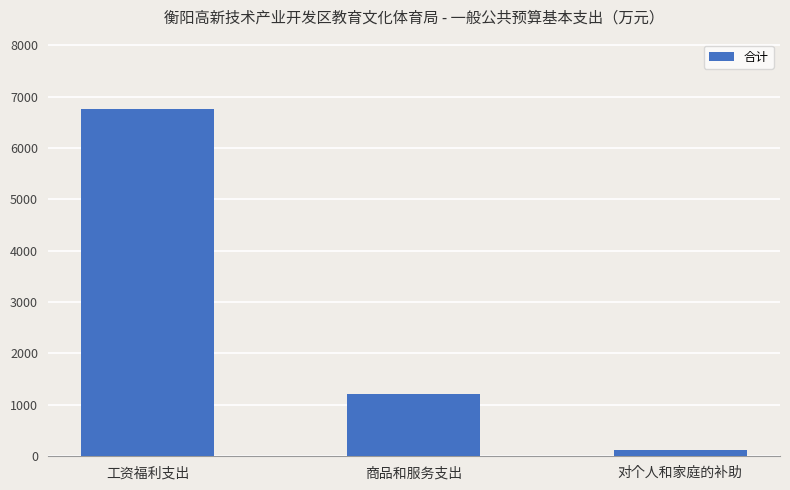

What value does the data have at 对个人和家庭的补助?

120.5